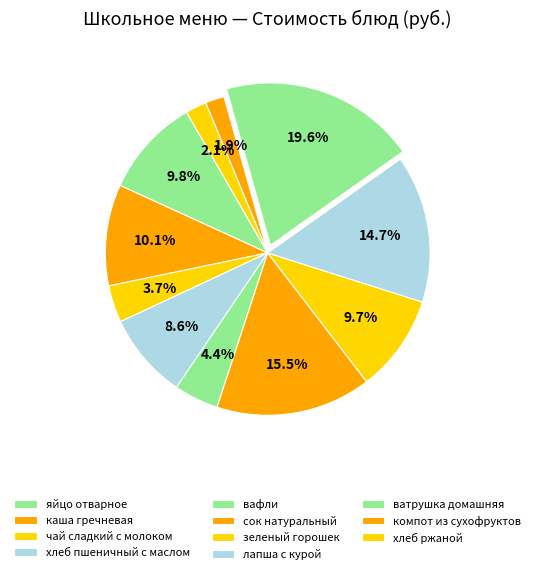

Count the number of slices in the pie.

11